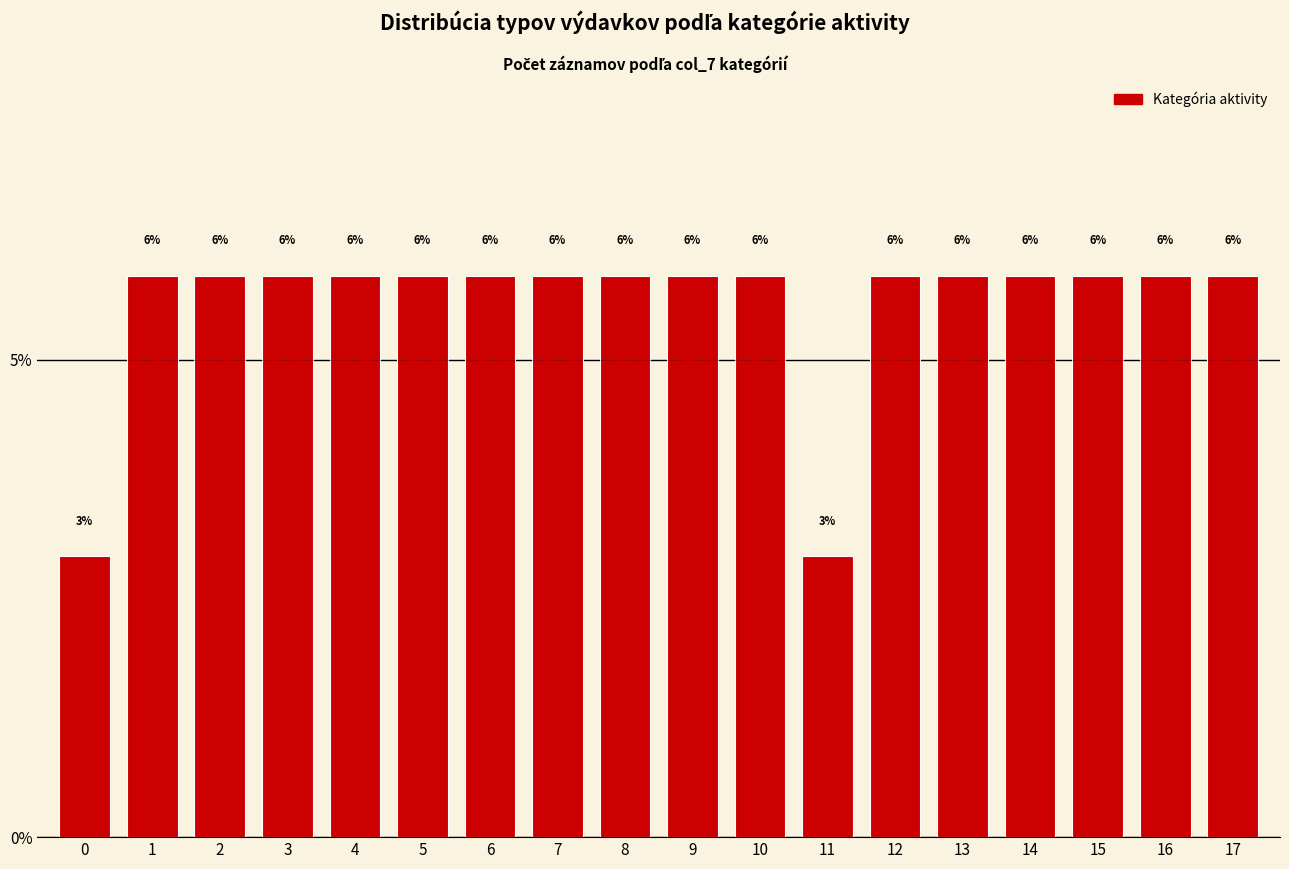

How many bars are there in total?

18